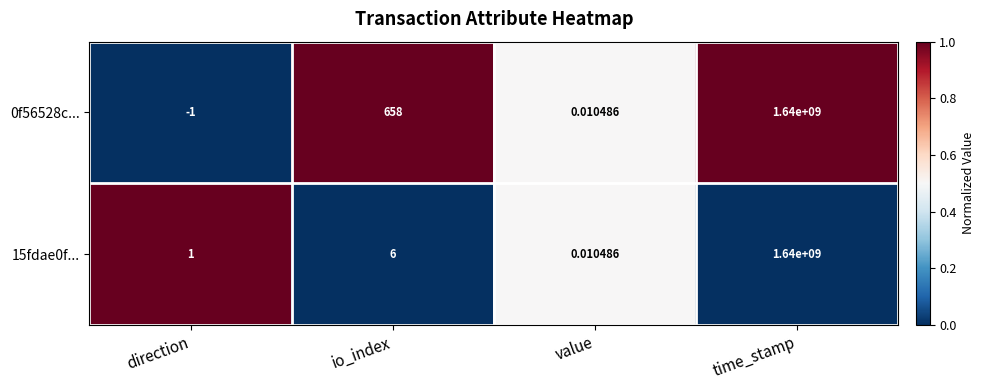

At which category is the sum across all series the highest?

time_stamp